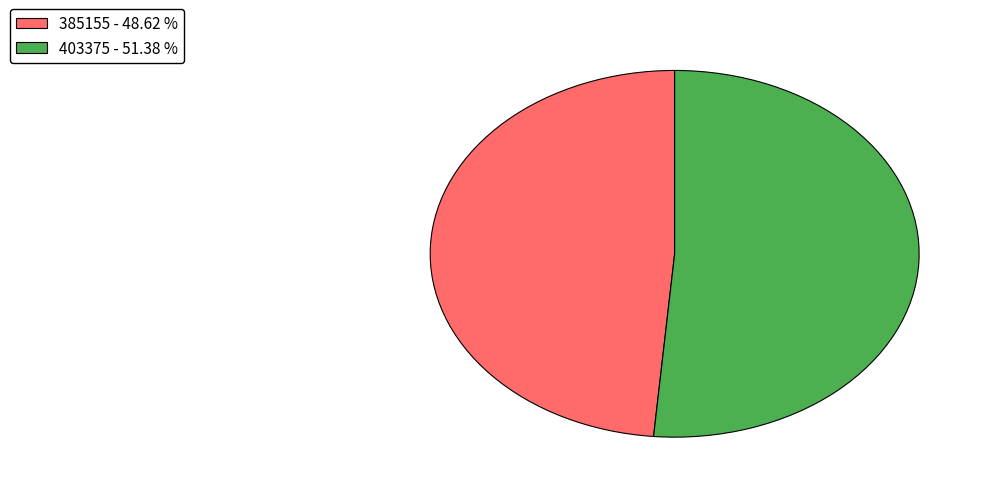

Which category has the smallest portion of the pie?

385155